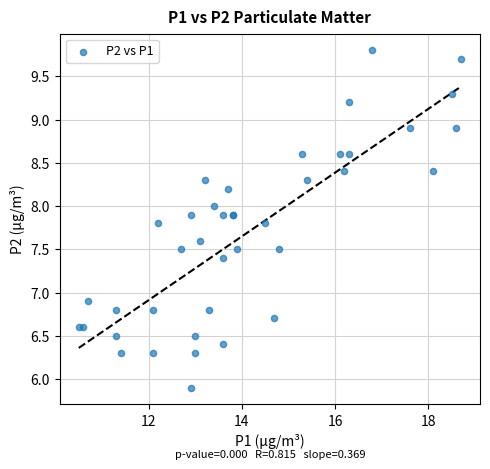

What Y value in the scatter plot is closest to 7?

6.9